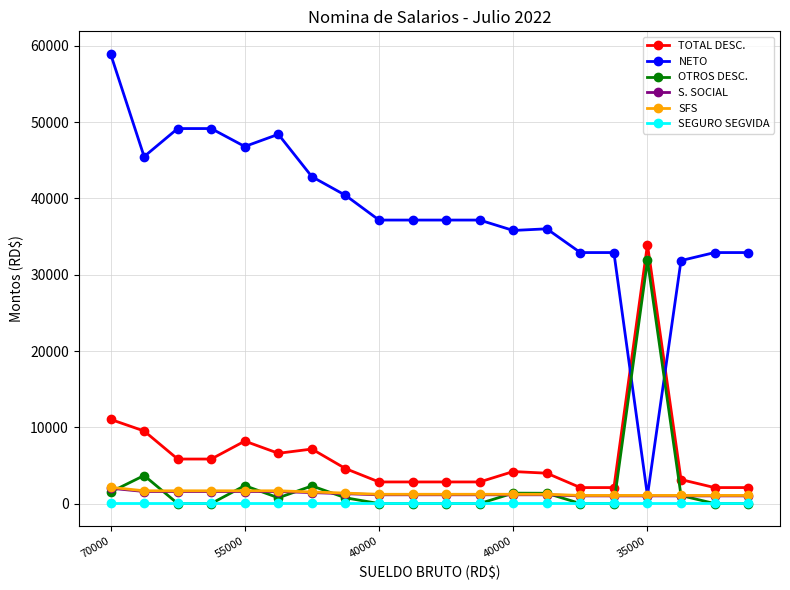

Which series has the largest range (max minus min)?

NETO